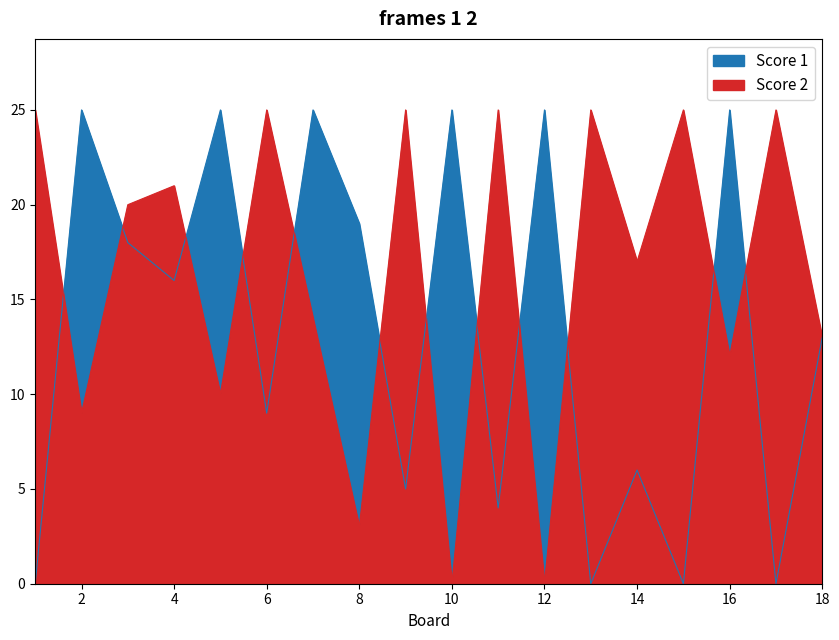

At which category does Score 2 reach its first local valley?

2